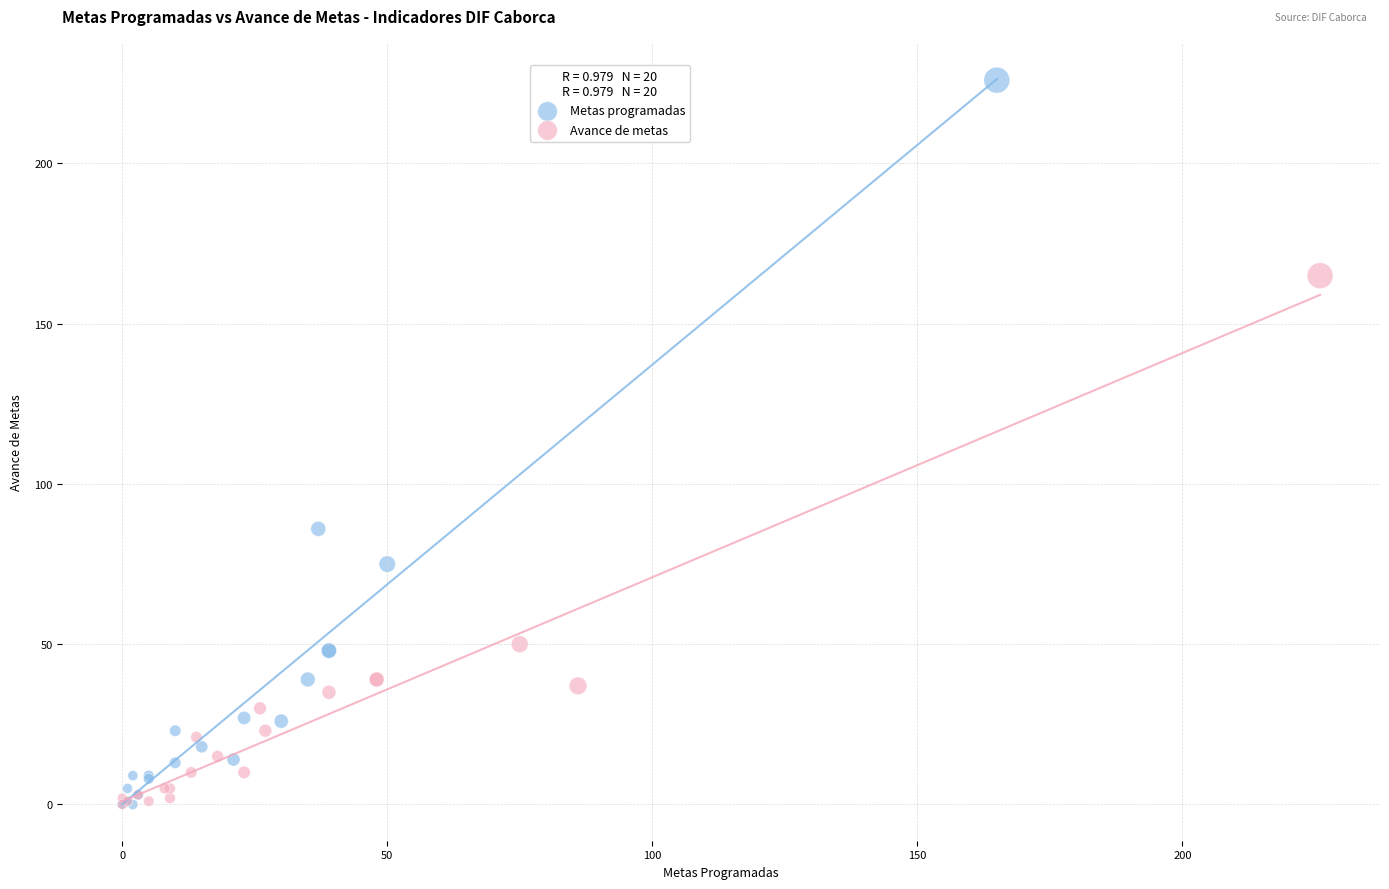

Which series has the widest spread of Y values?

Metas programadas